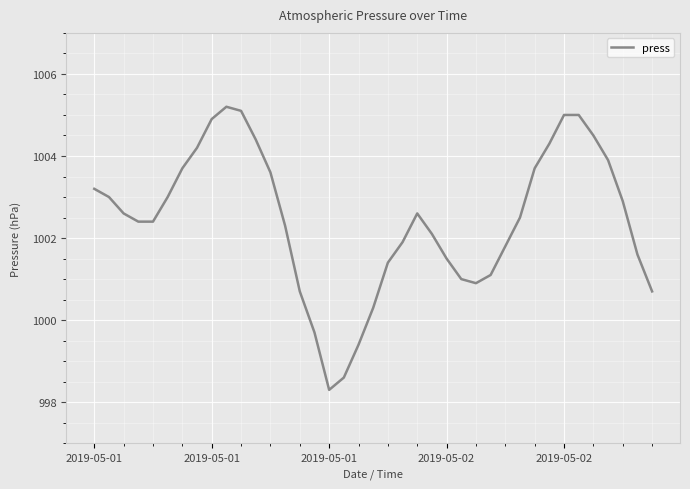

Reading left to right, extract all data points from this chart.

1003.2	1003.0	1002.6	1002.4	1002.4	1003.0	1003.7	1004.2	1004.9	1005.2	1005.1	1004.4	1003.6	1002.3	1000.7	999.7	998.3	998.6	999.4	1000.3	1001.4	1001.9	1002.6	1002.1	1001.5	1001.0	1000.9	1001.1	1001.8	1002.5	1003.7	1004.3	1005.0	1005.0	1004.5	1003.9	1002.9	1001.6	1000.7